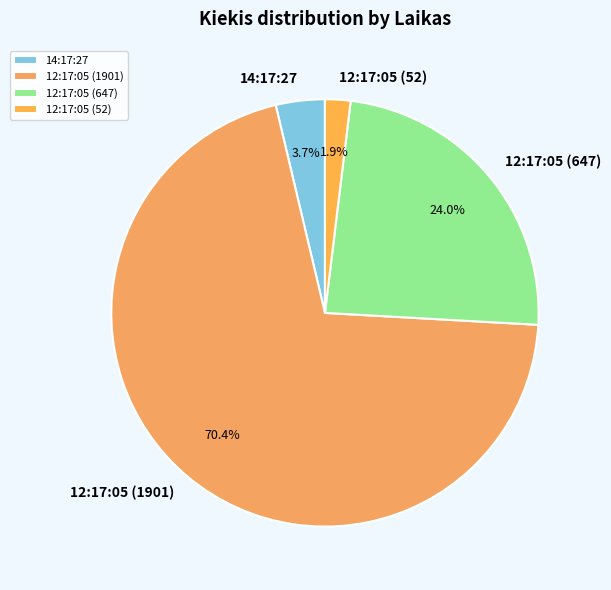

Which slice is the smallest?

12:17:05 (52)